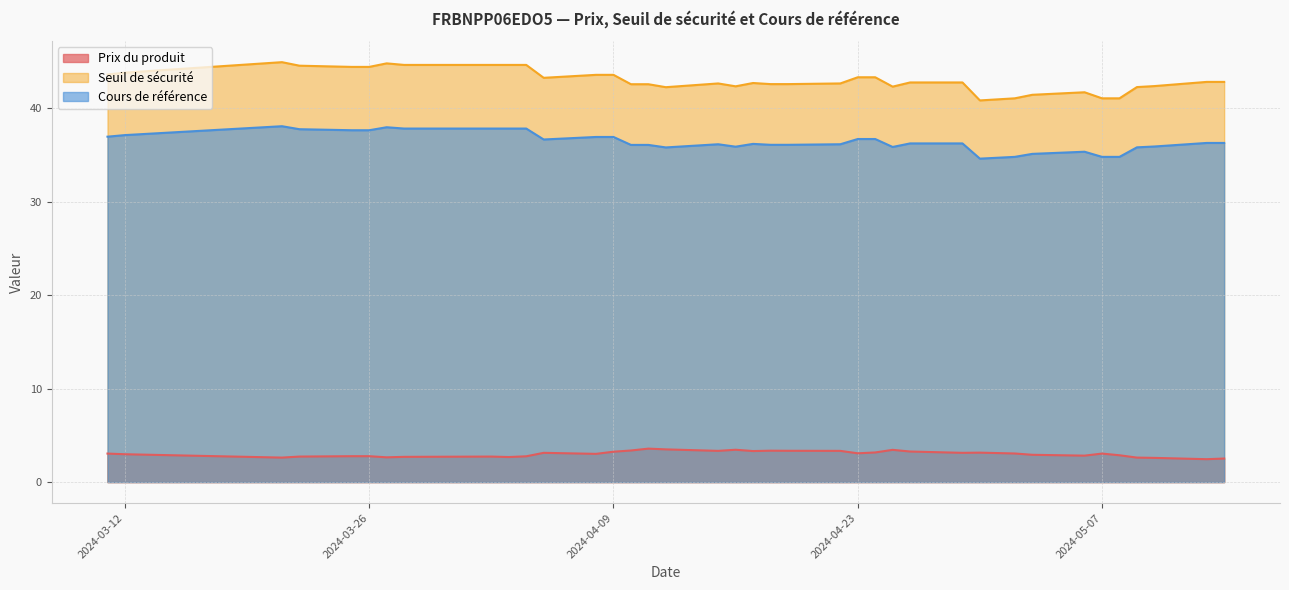

How many lines are shown in the chart?

3